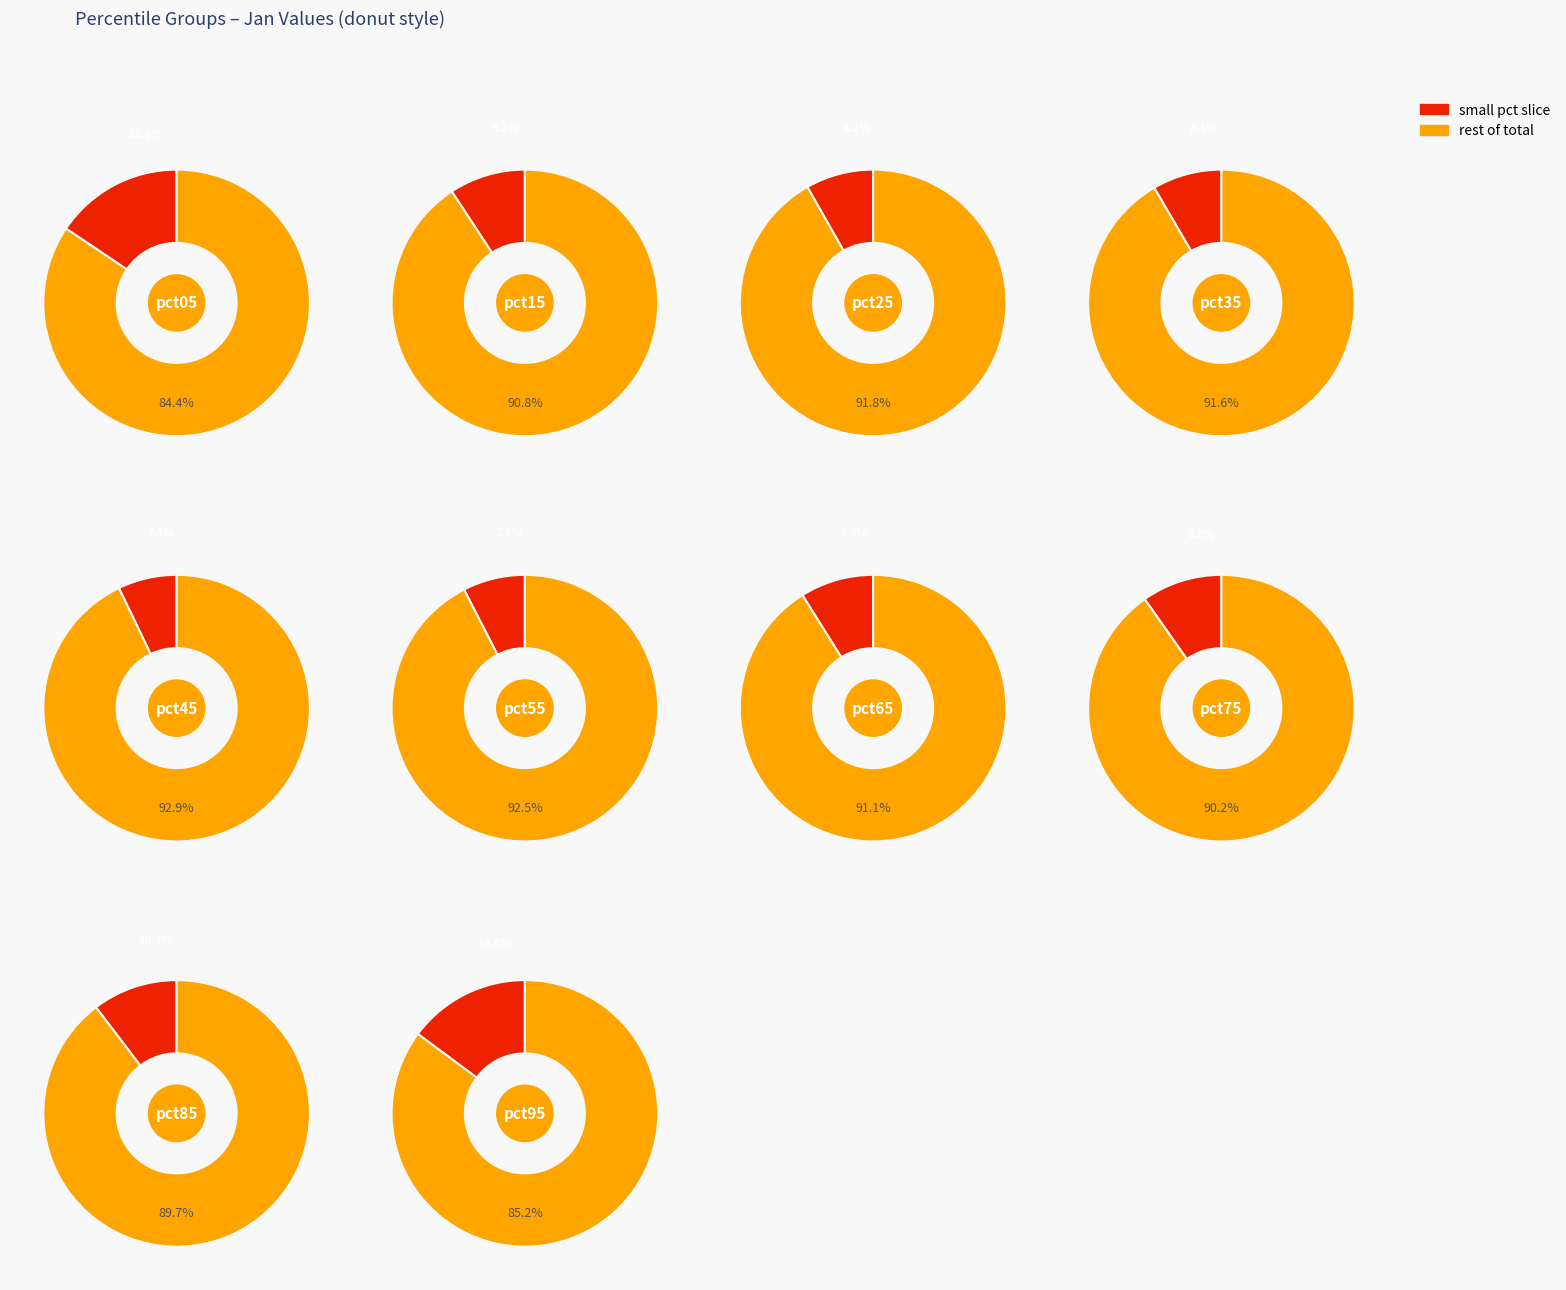

How many segments does this pie chart have?

10